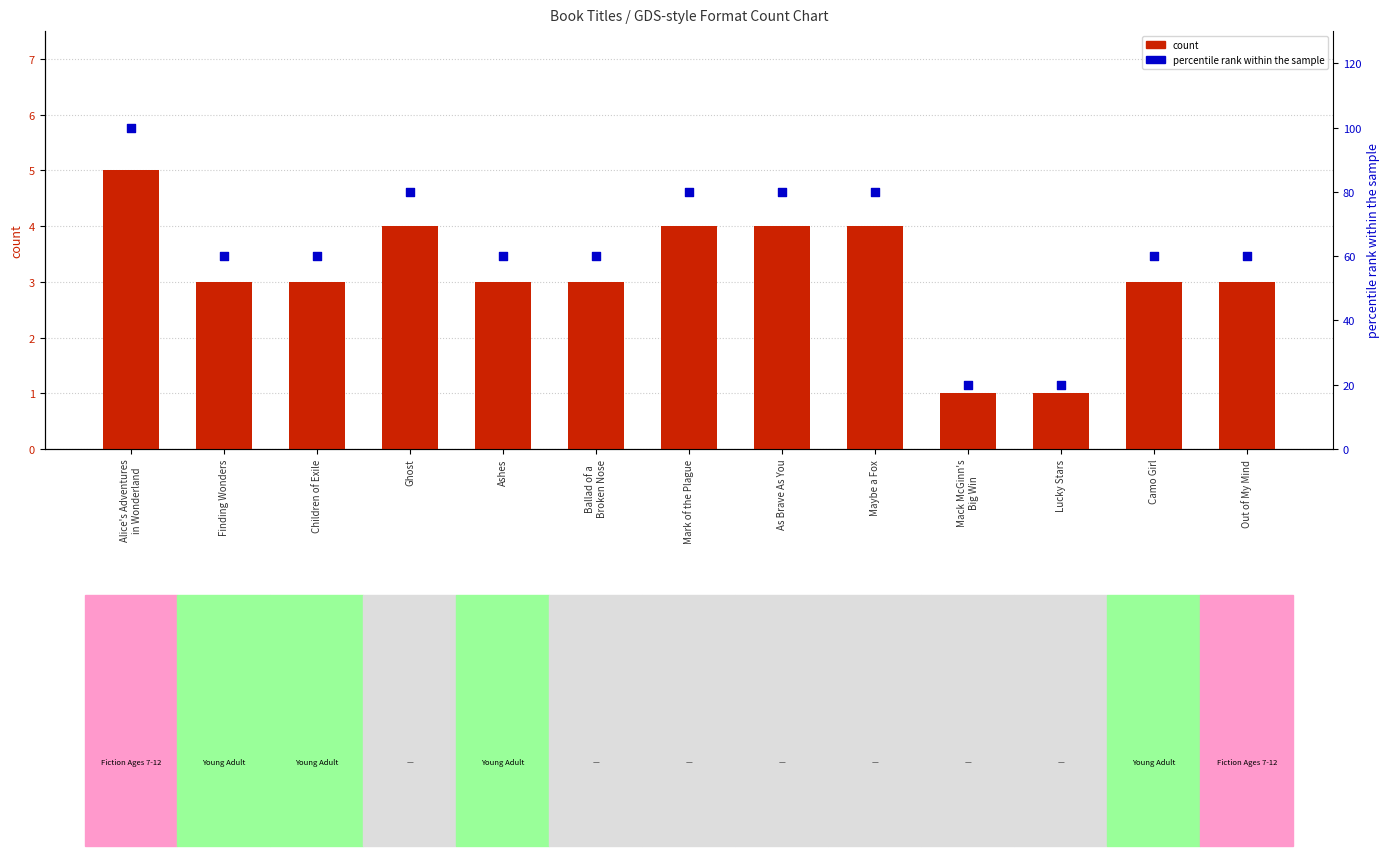

Which series reaches the minimum Y coordinate?

count